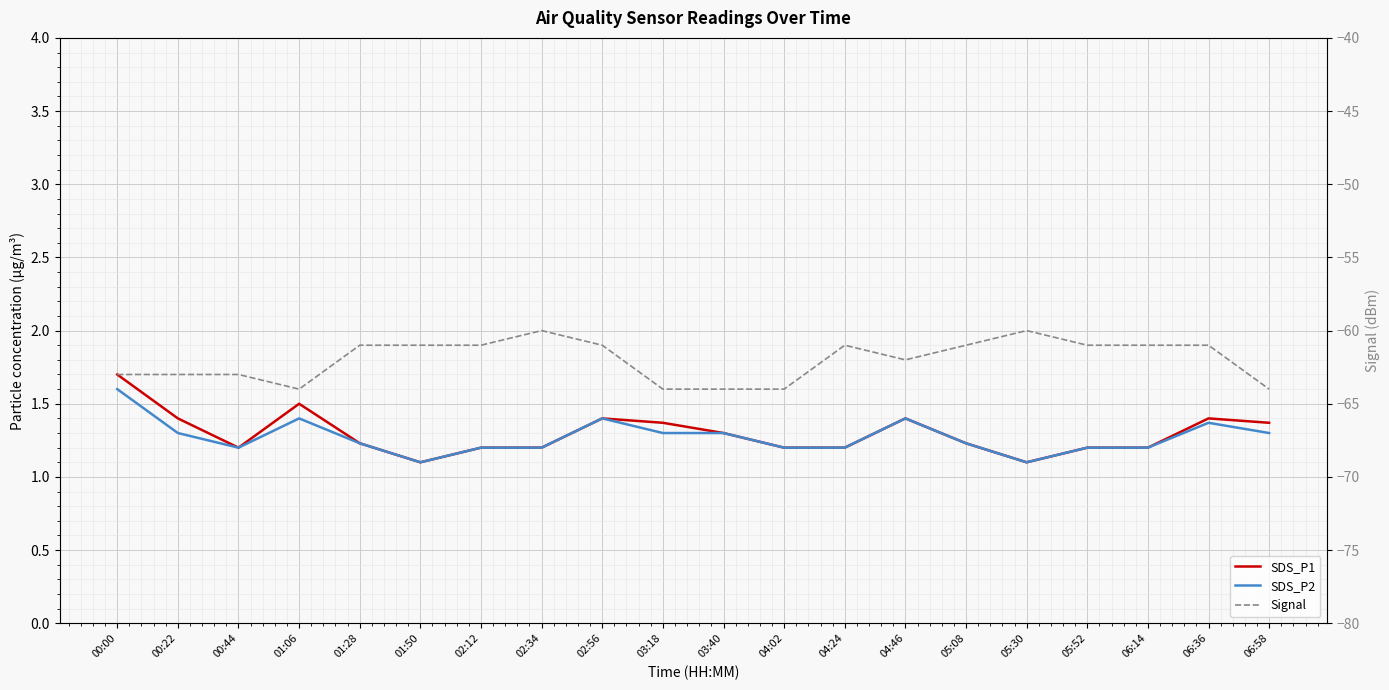

At which category does Signal reach its first local valley?

01:06